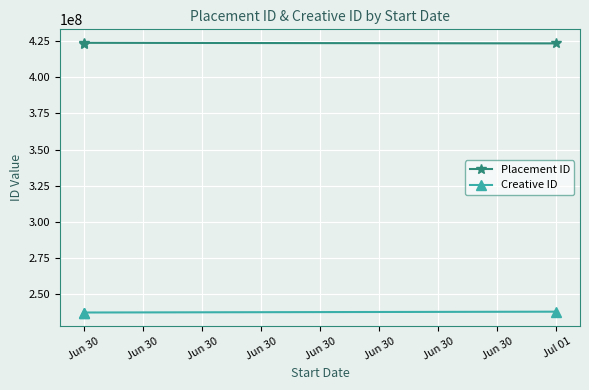

What is the spread (max minus min) of values at Jun 30?

186383513